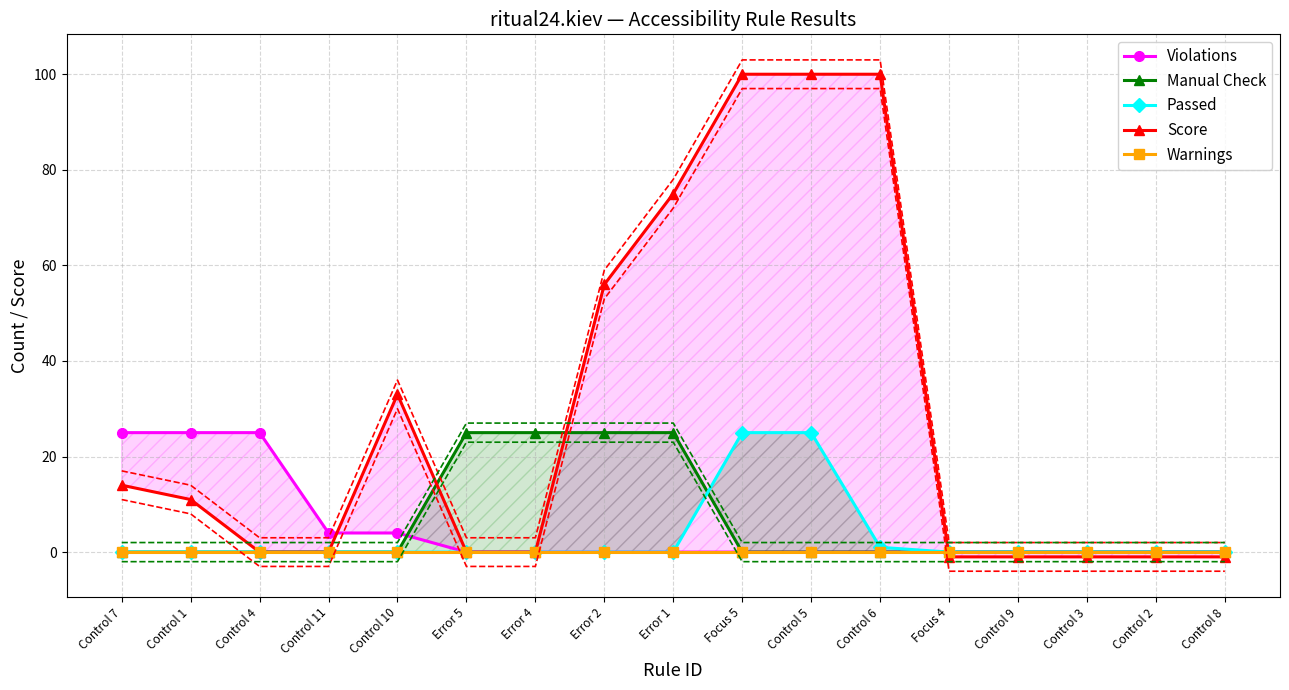

How many lines are shown in the chart?

5